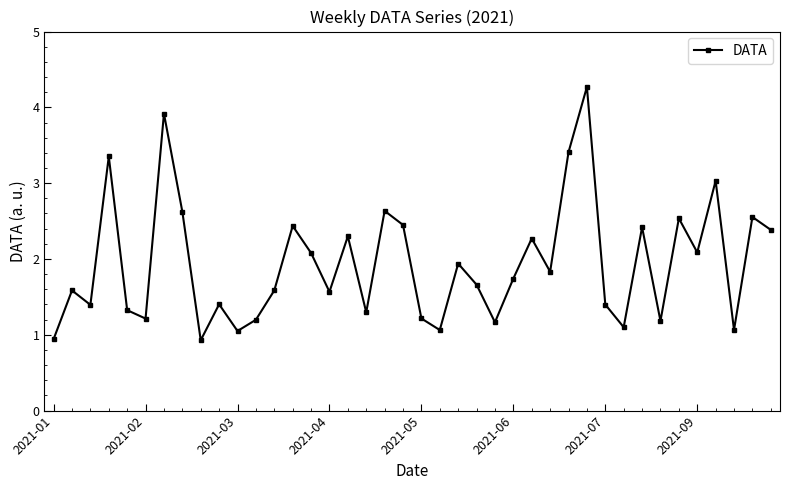

What is the value of the 15th point from the left?

2.1